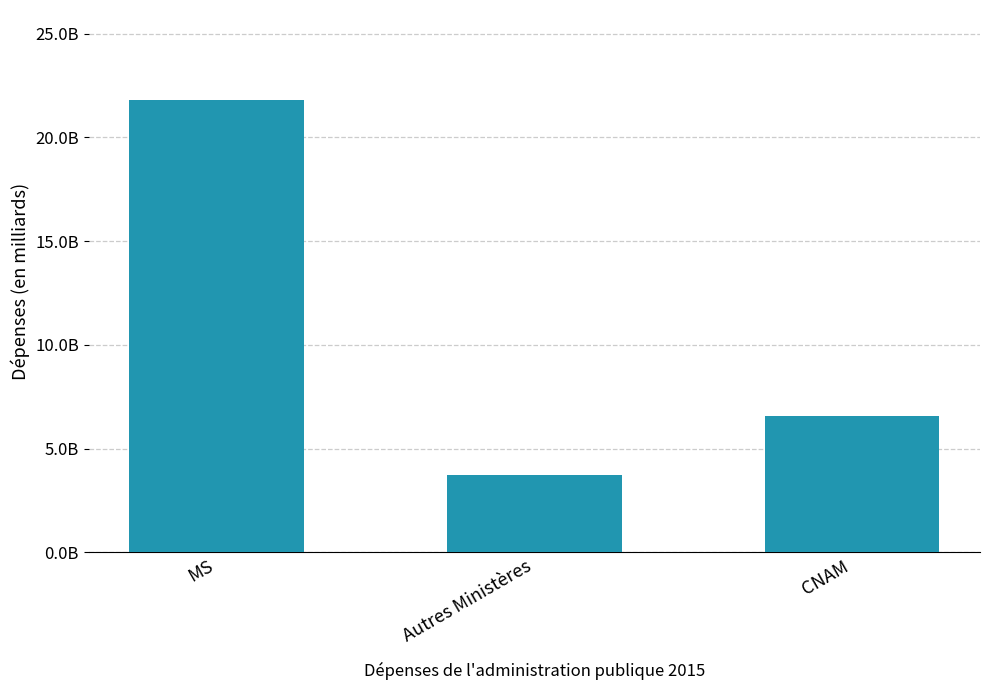

How many values are between 3738230104 and 21787157049?

3